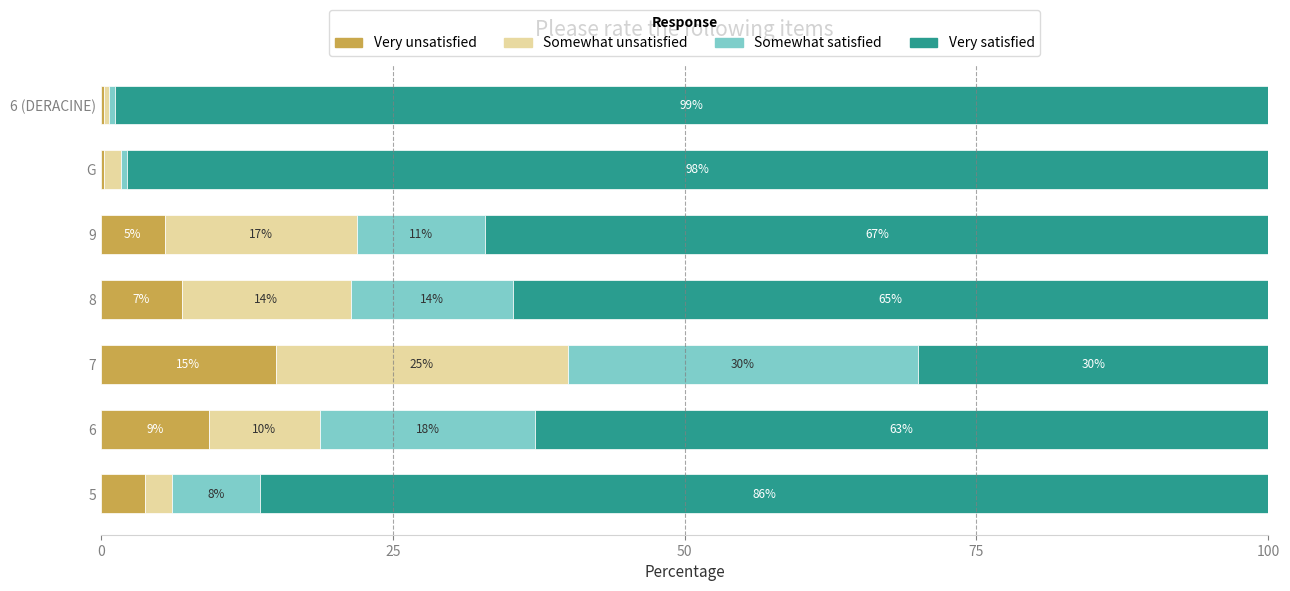

What is the total value across all series at 5?

100.0